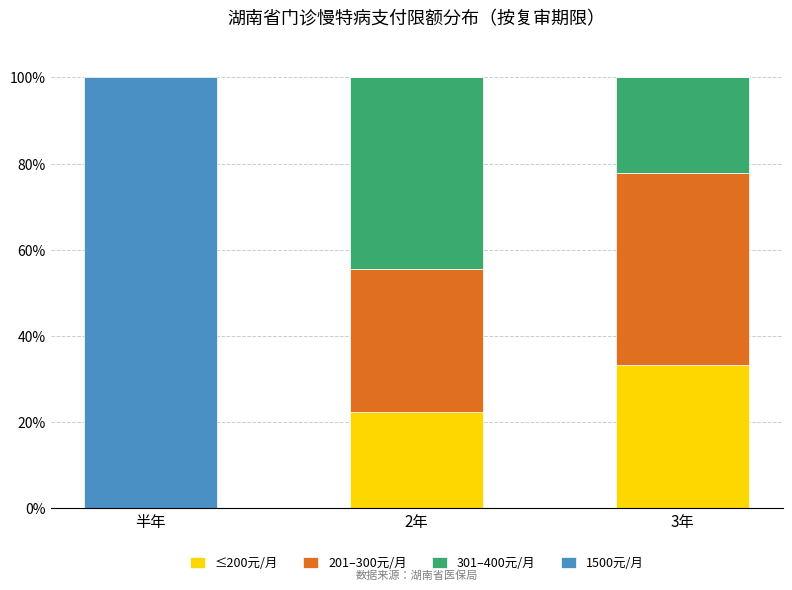

At which label does ≤200元/月 reach its peak?

3年